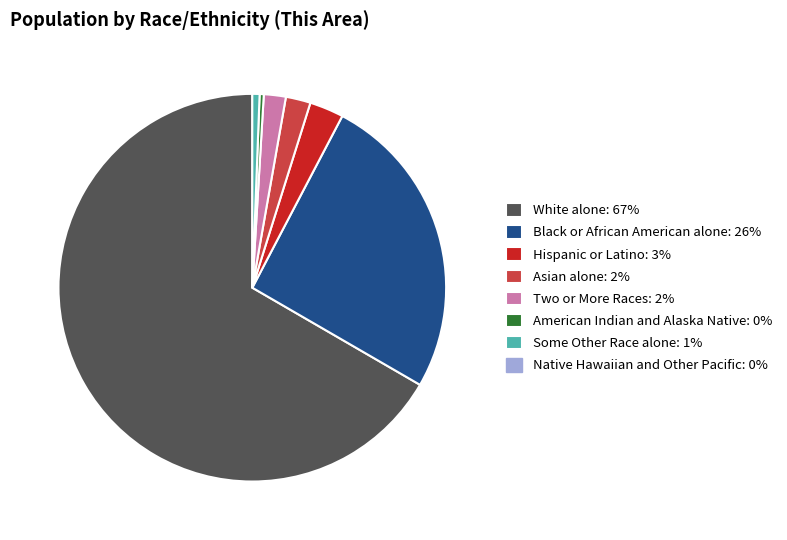

Does any single category account for the majority?

Yes